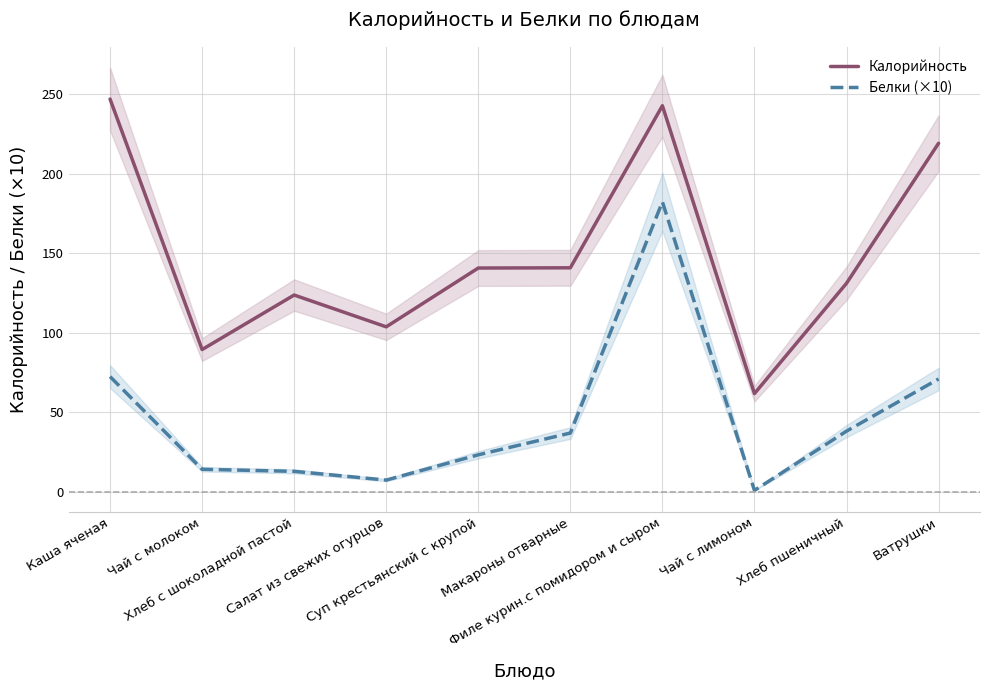

What is the spread (max minus min) of values at Чай с молоком?

75.3